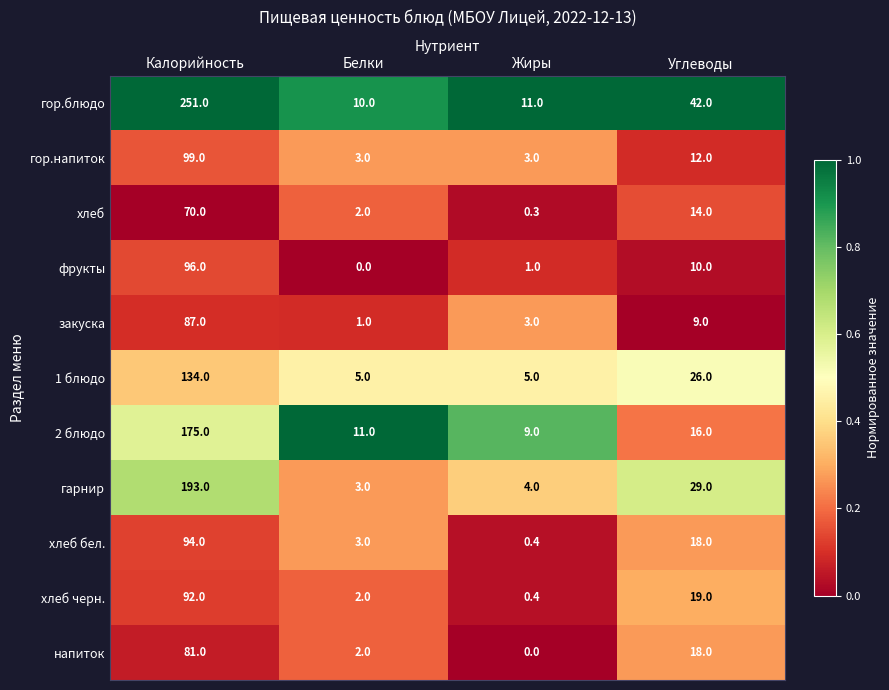

Which series has the largest range (max minus min)?

гор.блюдо